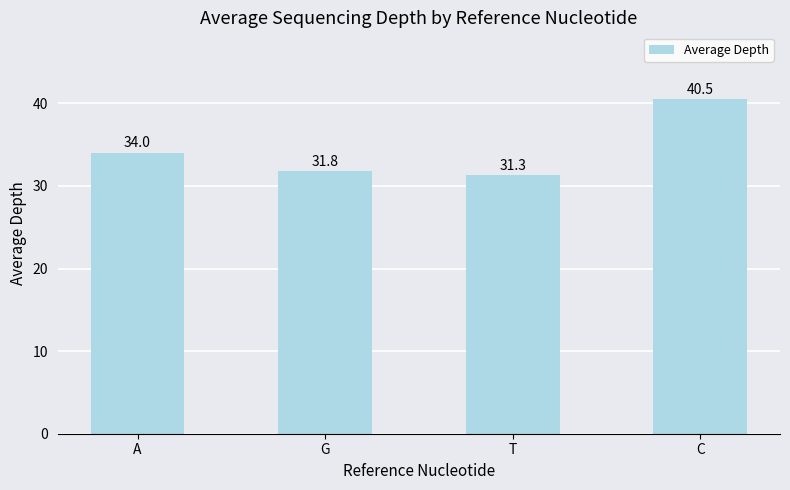

Between A and G, which is larger?

A